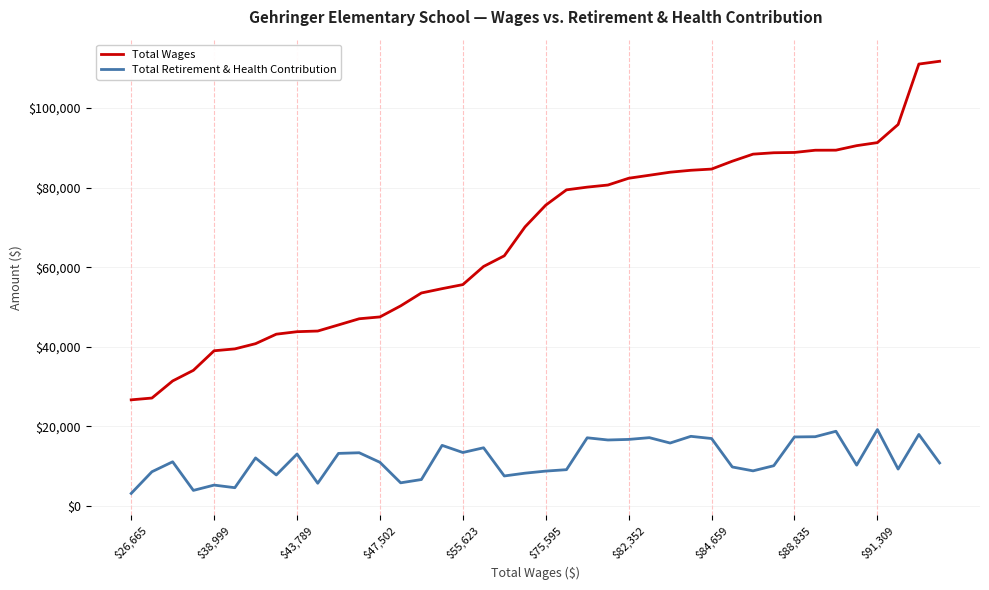

What are all the series names shown in the legend?

Total Wages, Total Retirement & Health Contribution